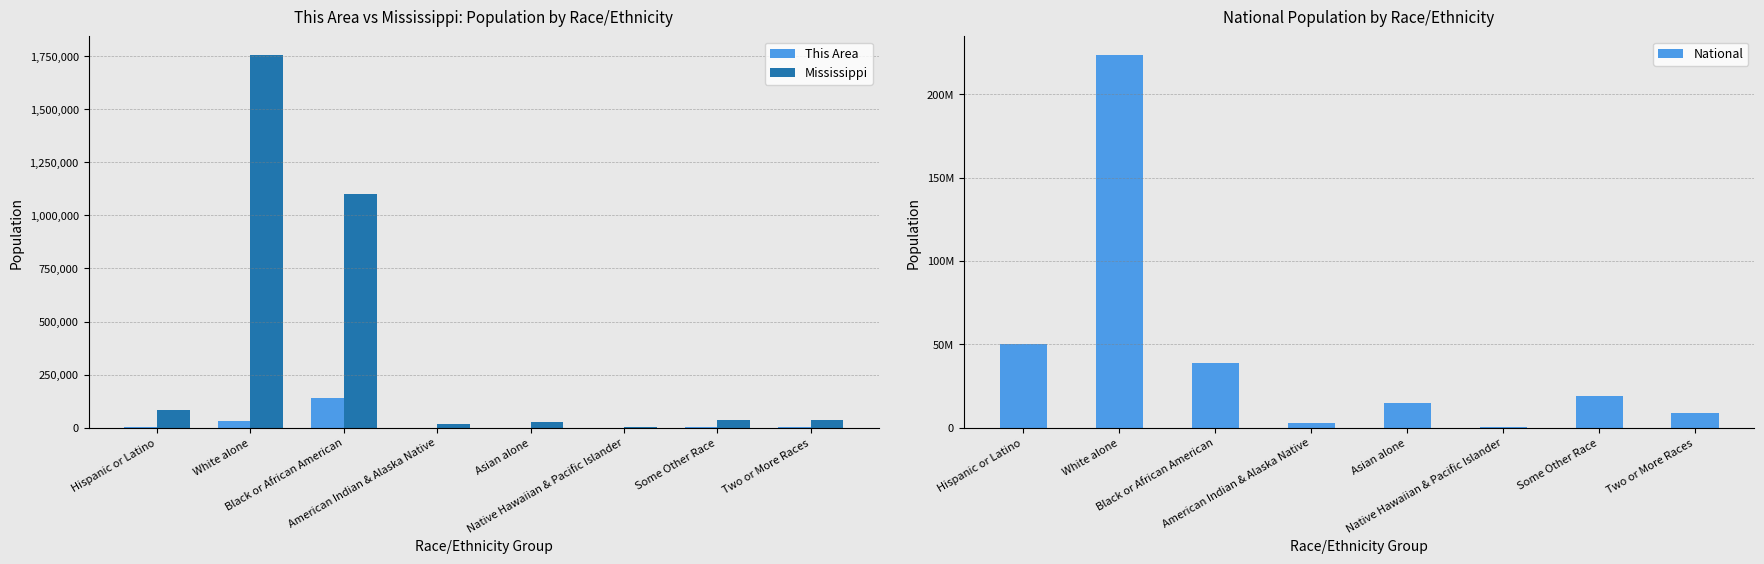

Rank the categories by This Area value from highest to lowest.

Black or African American, White alone, Hispanic or Latino, Two or More Races, Some Other Race, Asian alone, American Indian & Alaska Native, Native Hawaiian & Pacific Islander